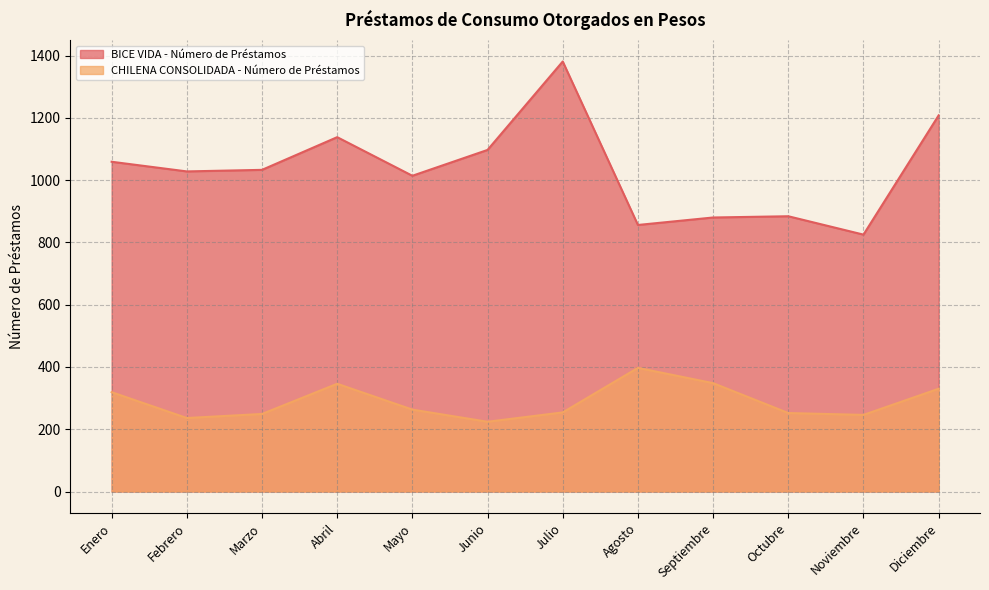

What is the lowest value of the CHILENA CONSOLIDADA - Número de Préstamos series?

224